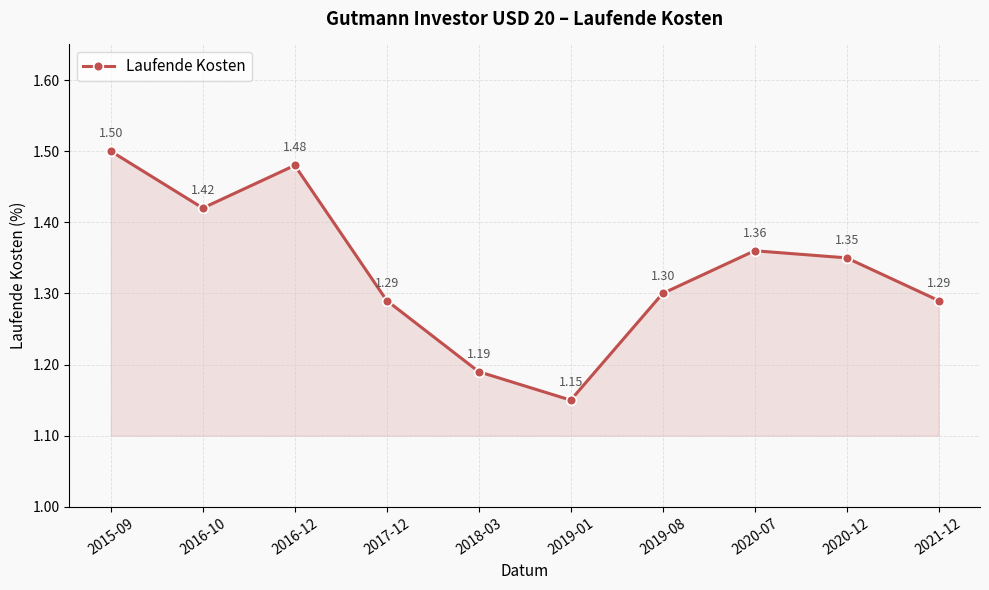

The value at 2019-08 is 0.5. True or false?

False